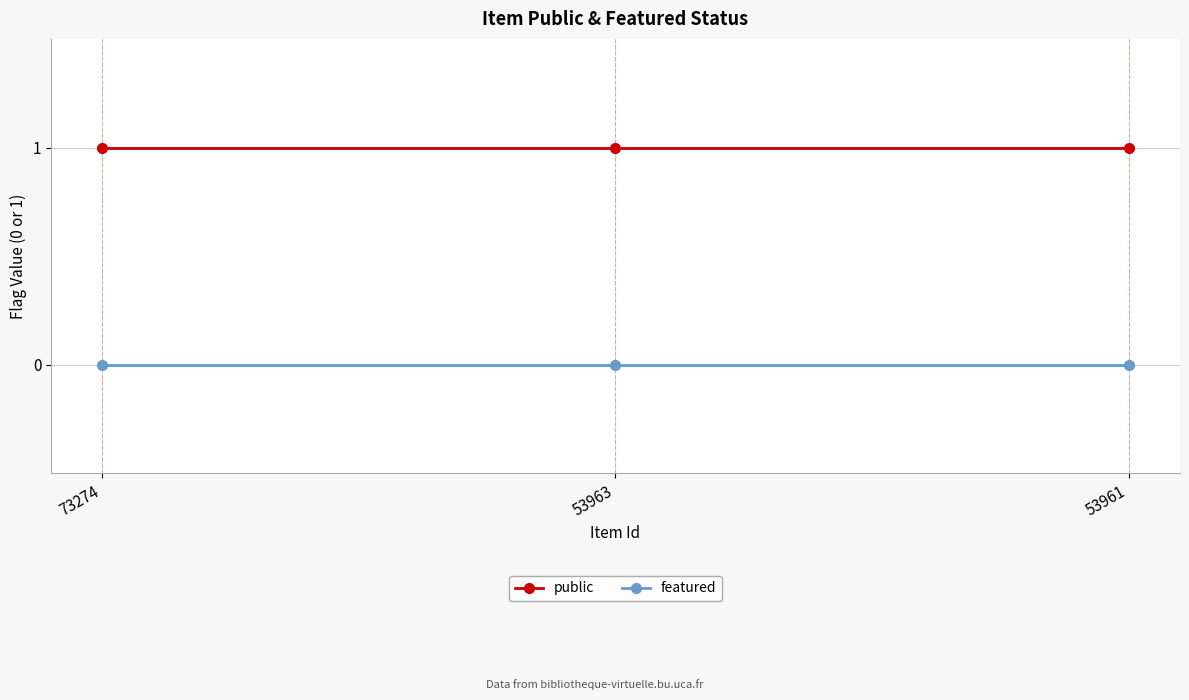

Reading left to right, transcribe all the data shown in this chart.

public: 1	1	1
featured: 0	0	0